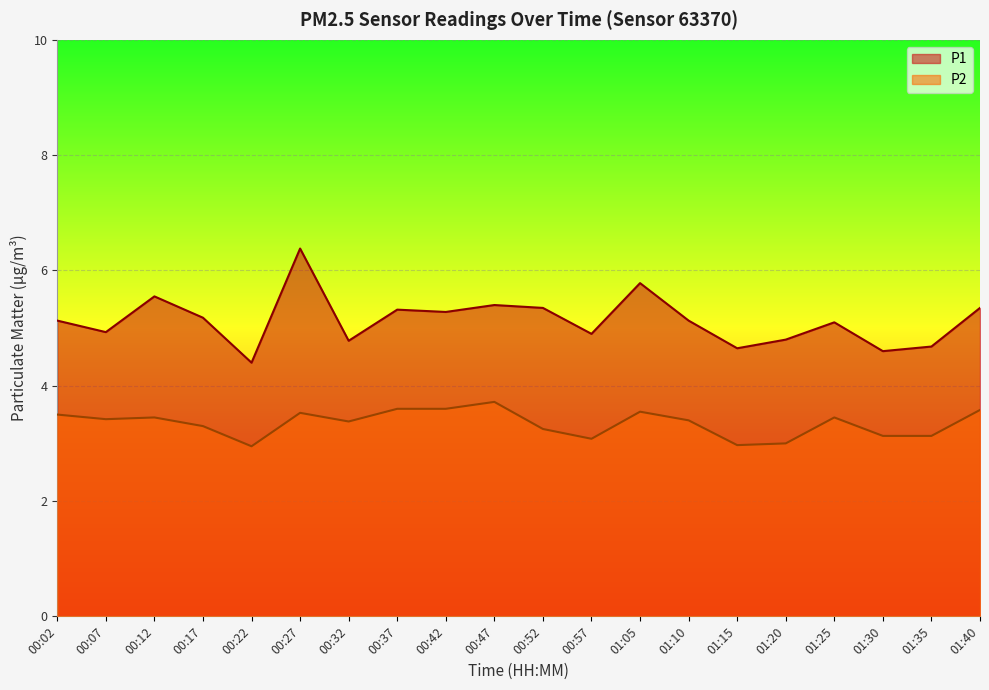

Read the P1 value at 00:37.

5.3